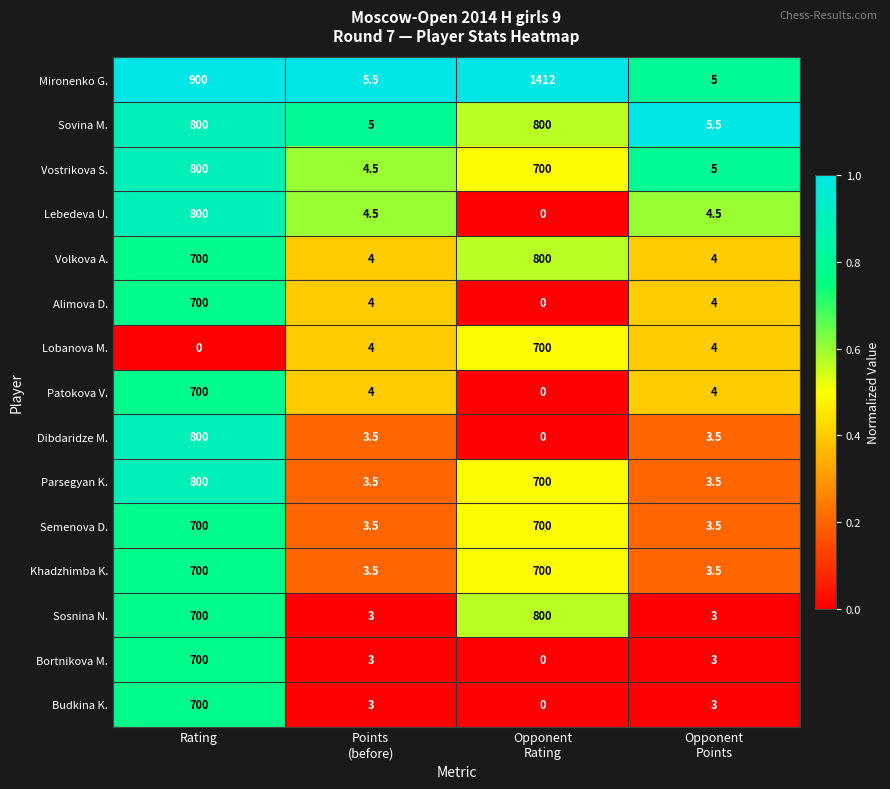

Which series has the widest spread of values?

Mironenko G.